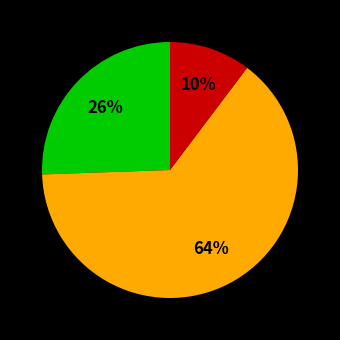

To the nearest percent, what is the average slice percentage?

33%